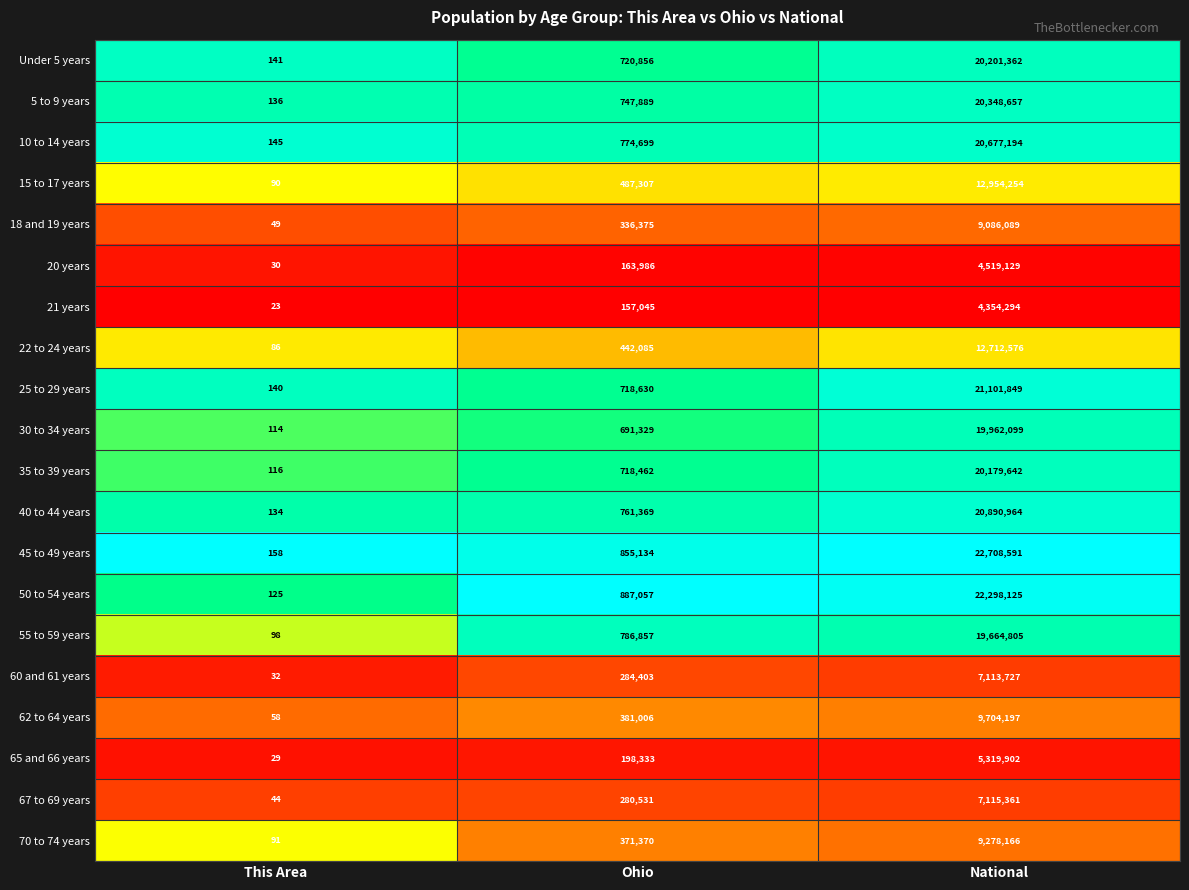

At which label is 10 to 14 years closest to 10338669?

Ohio